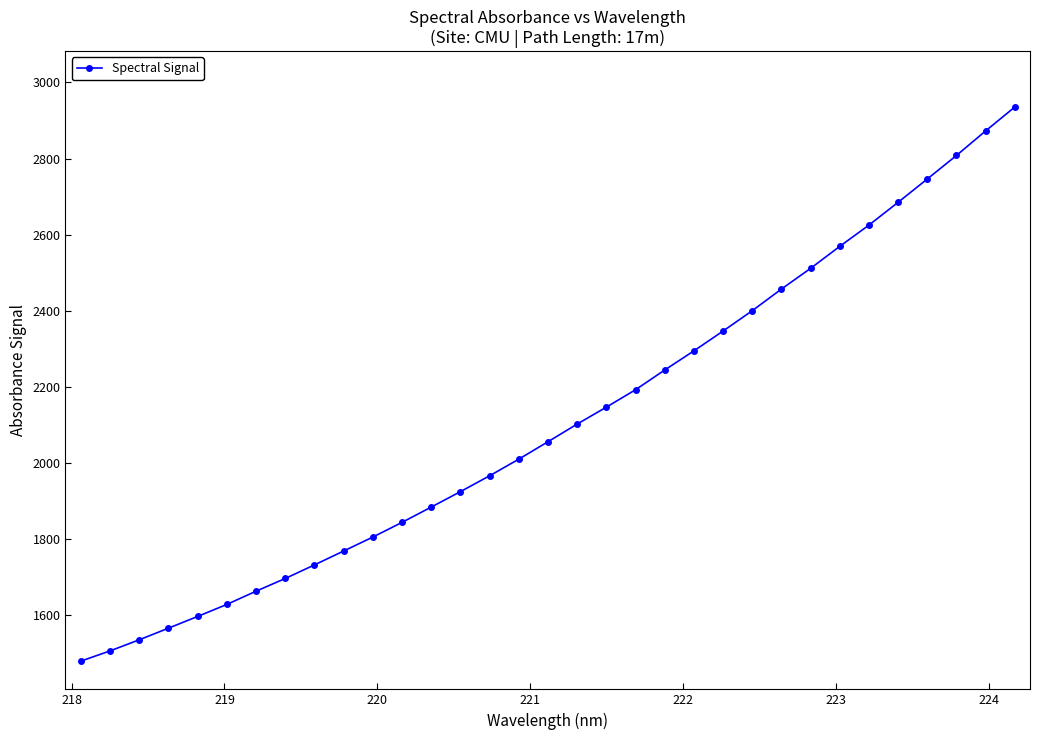

What is the difference between the maximum and second lowest values?

1428.1